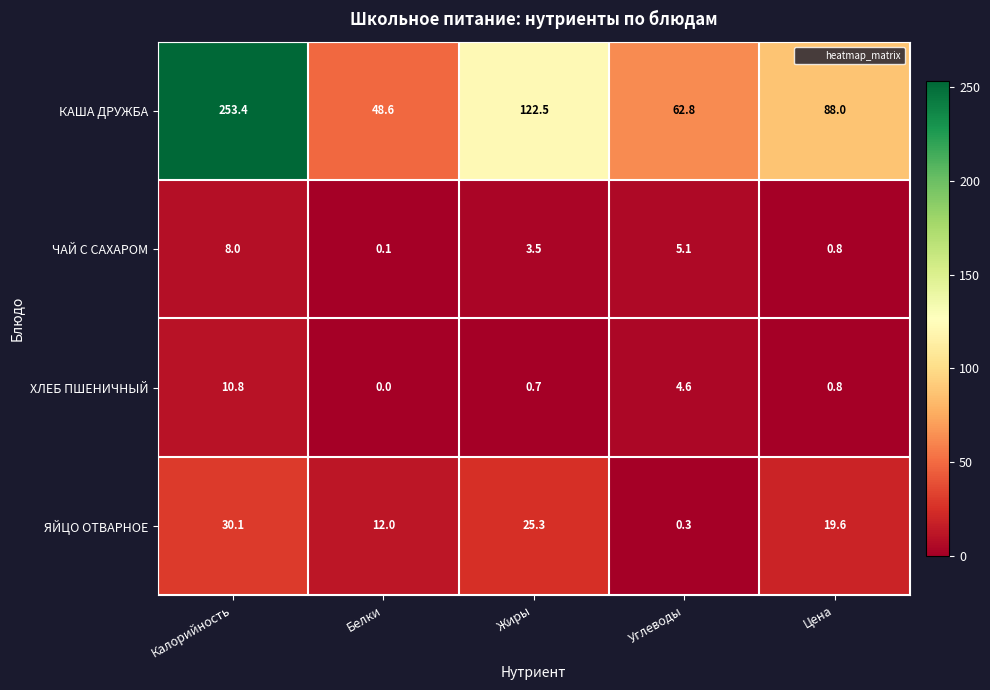

At which label is ХЛЕБ ПШЕНИЧНЫЙ closest to 5?

Углеводы